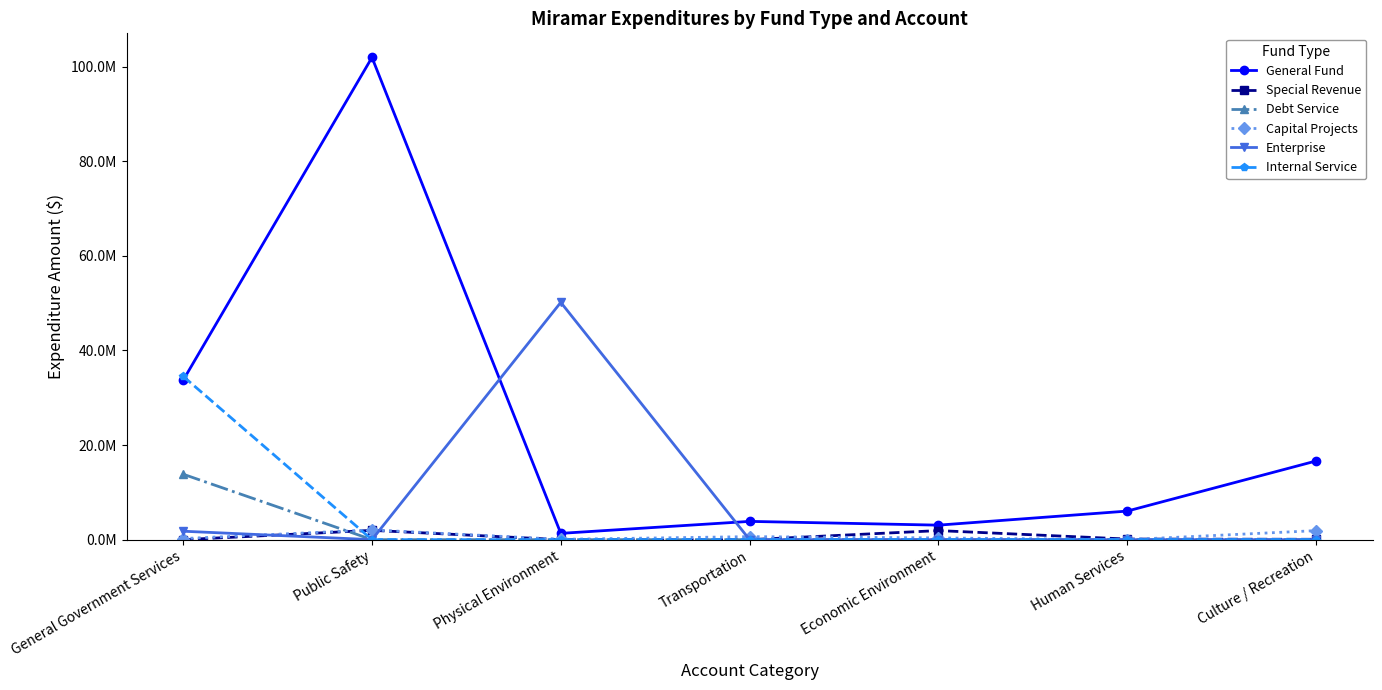

Which series ends up on top after the final intersection of Special Revenue and Internal Service?

Special Revenue